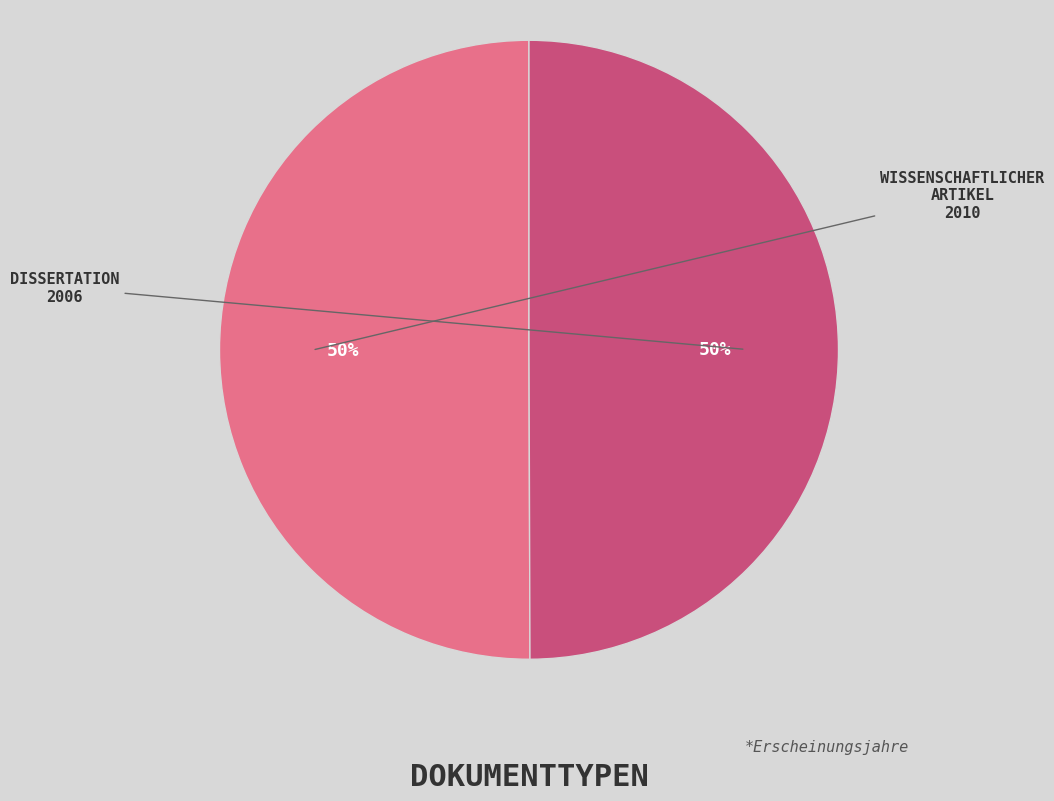

What is the majority slice?

Wissenschaftlicher Artikel
(OPUS4-4617)